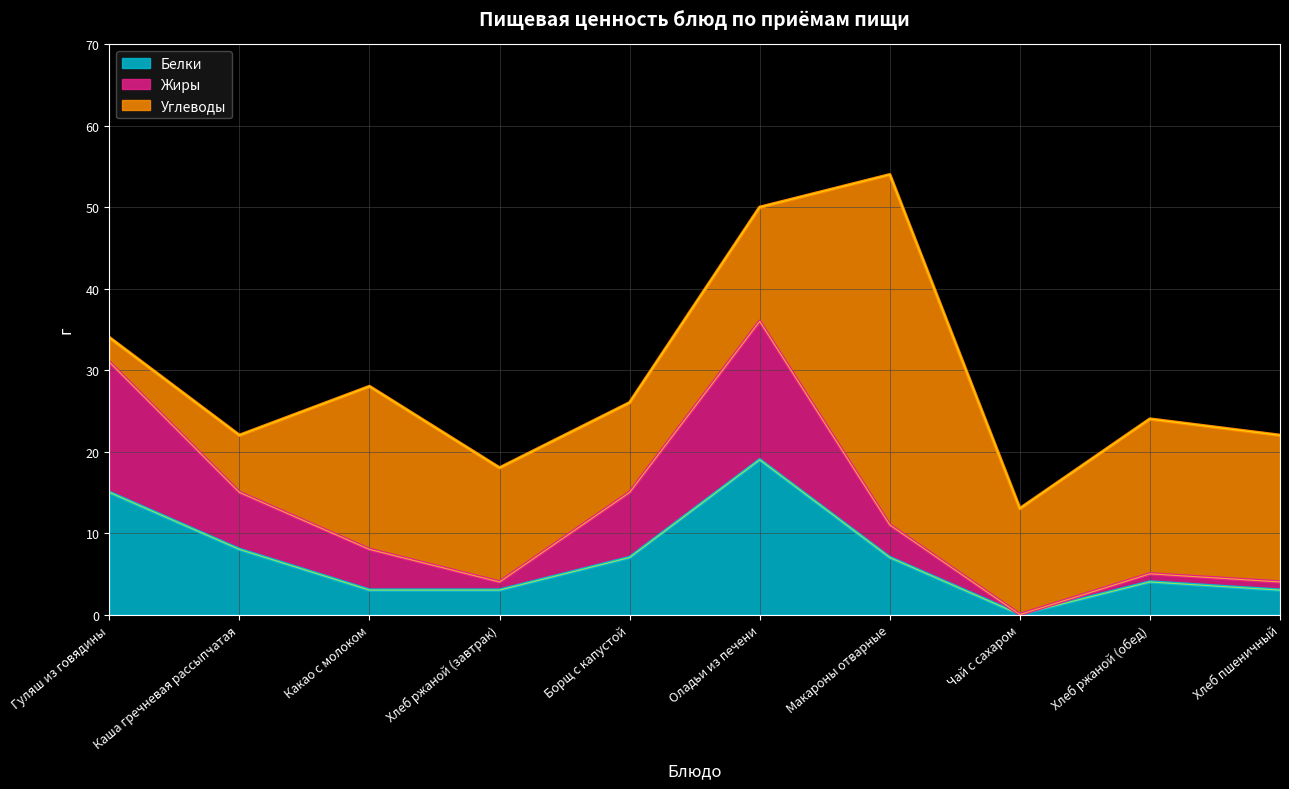

What is the total value across all series at Какао с молоком?

28